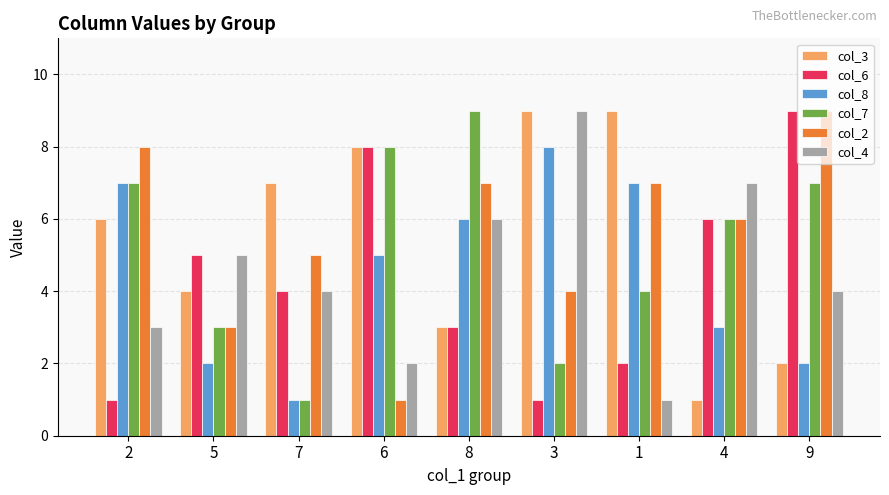

How many groups of bars are there?

9